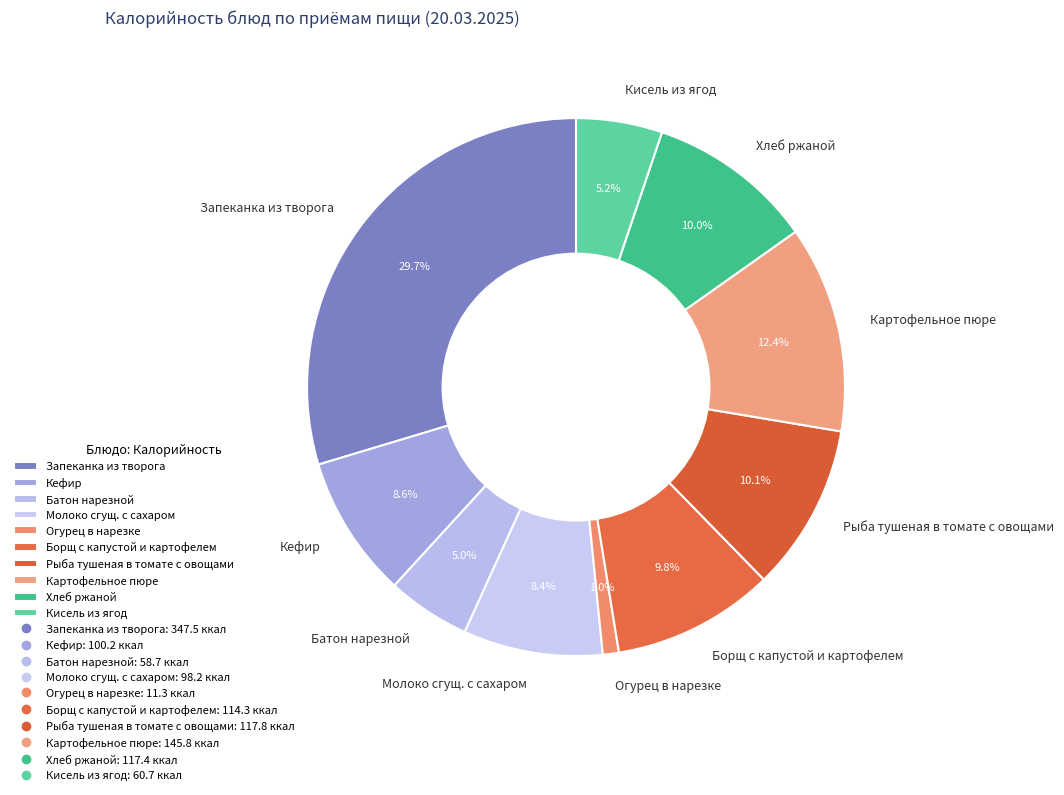

How many segments does this pie chart have?

10